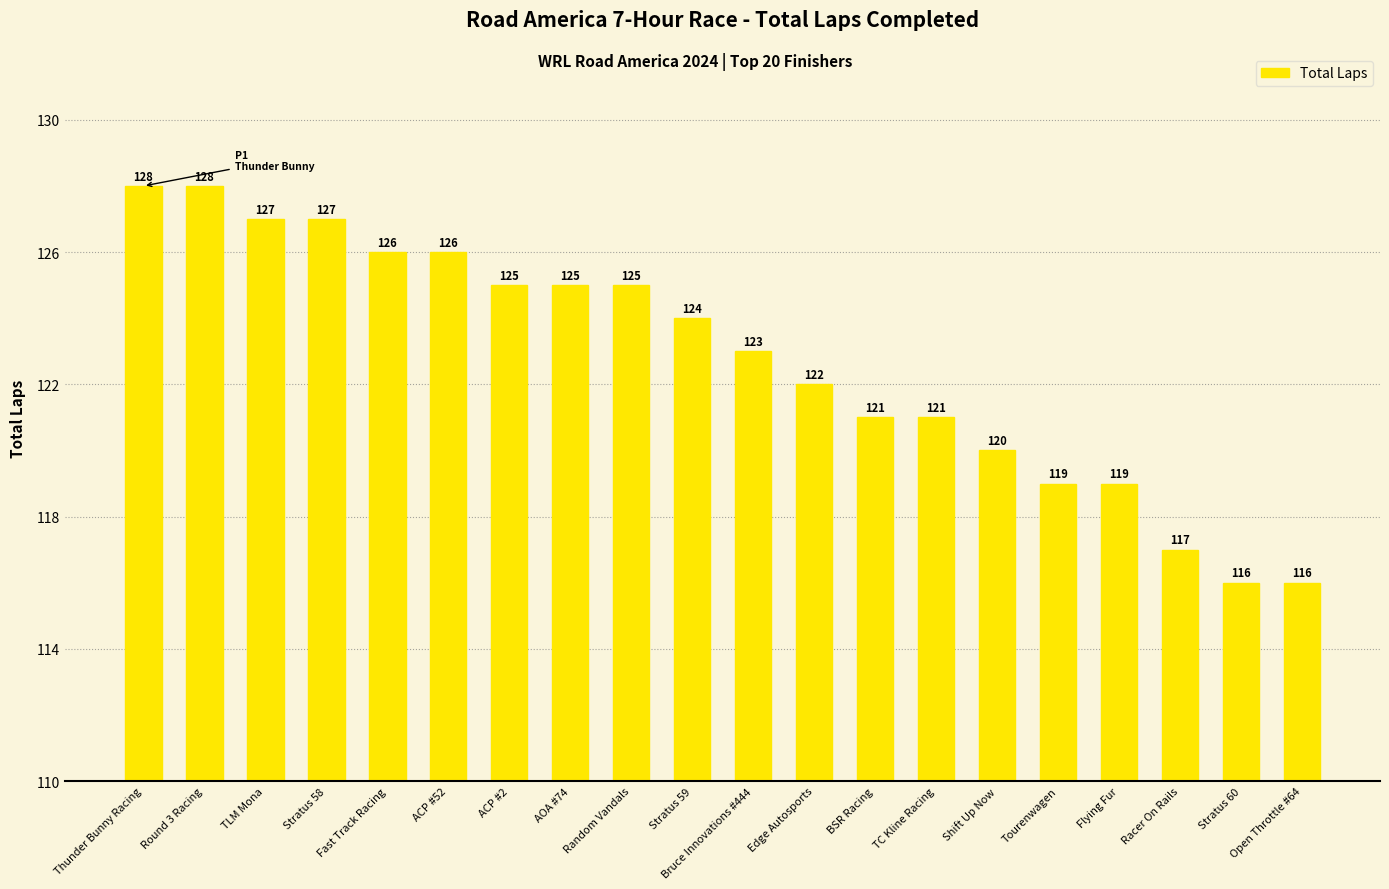

What is the difference between the second highest and second lowest values?

12